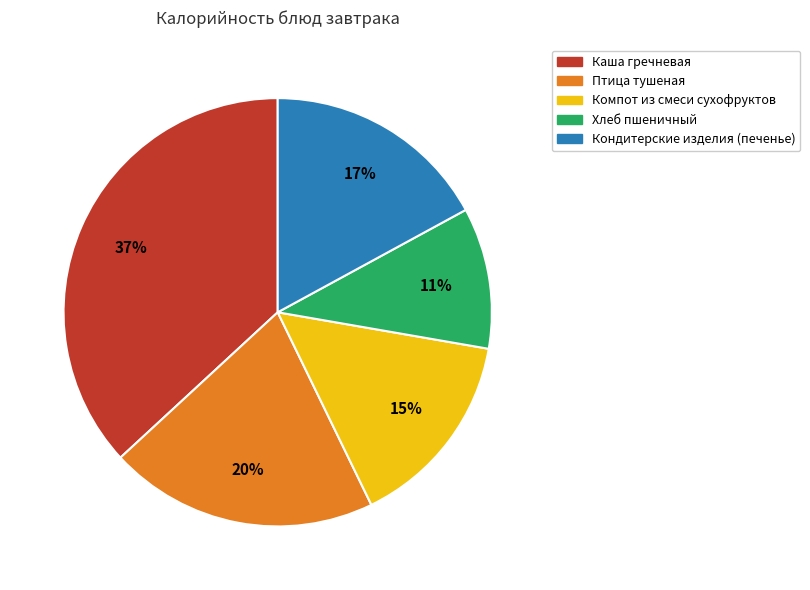

Rank the categories by value from lowest to highest.

Хлеб пшеничный, Компот из смеси сухофруктов, Кондитерские изделия (печенье), Птица тушеная, Каша гречневая